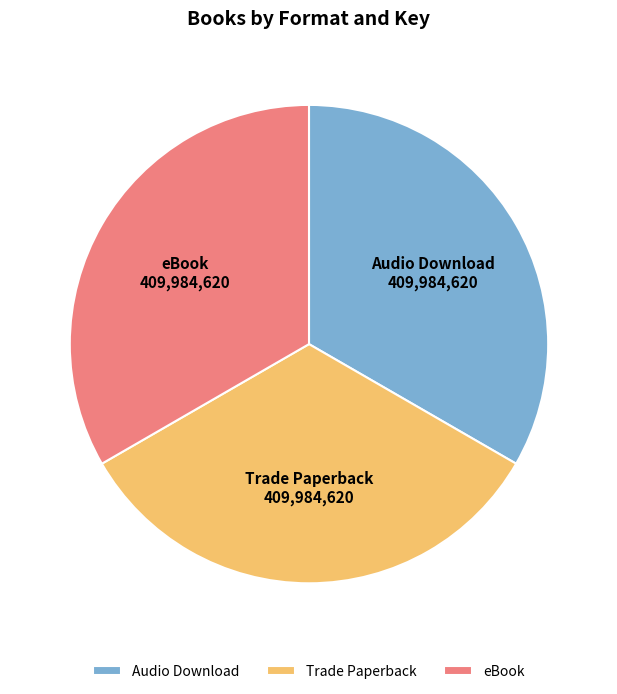

Is Audio Download the majority of the pie?

No